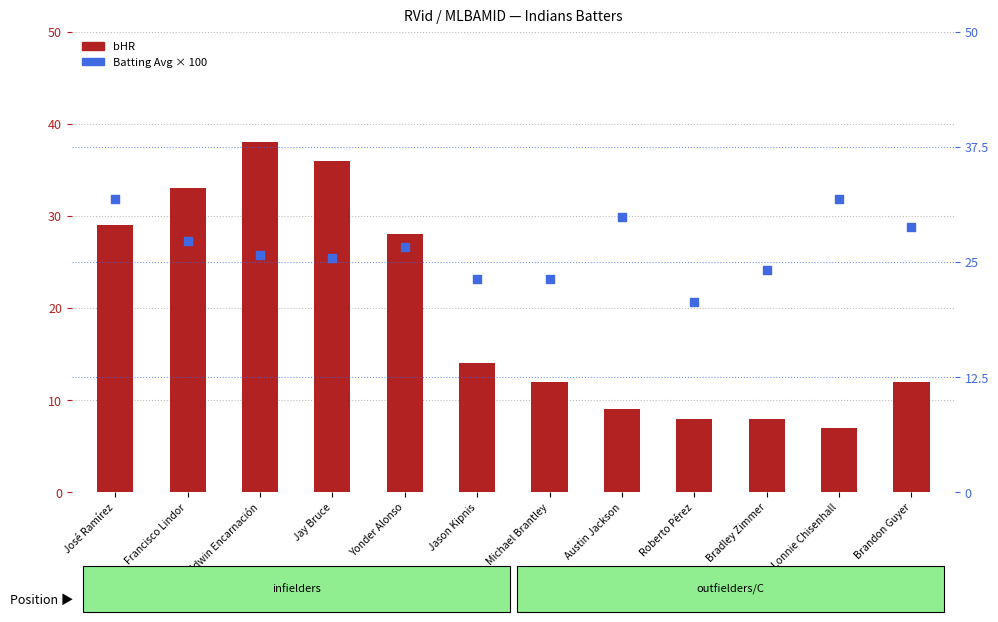

Is the value of bHR (Home Runs) at Lonnie Chisenhall greater than the value of Batting Avg × 100 at Bradley Zimmer?

No